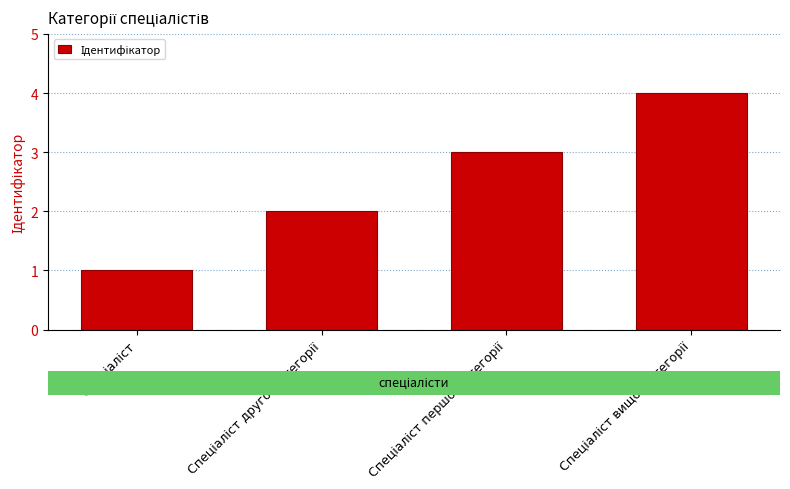

What is the maximum value shown in the chart?

4